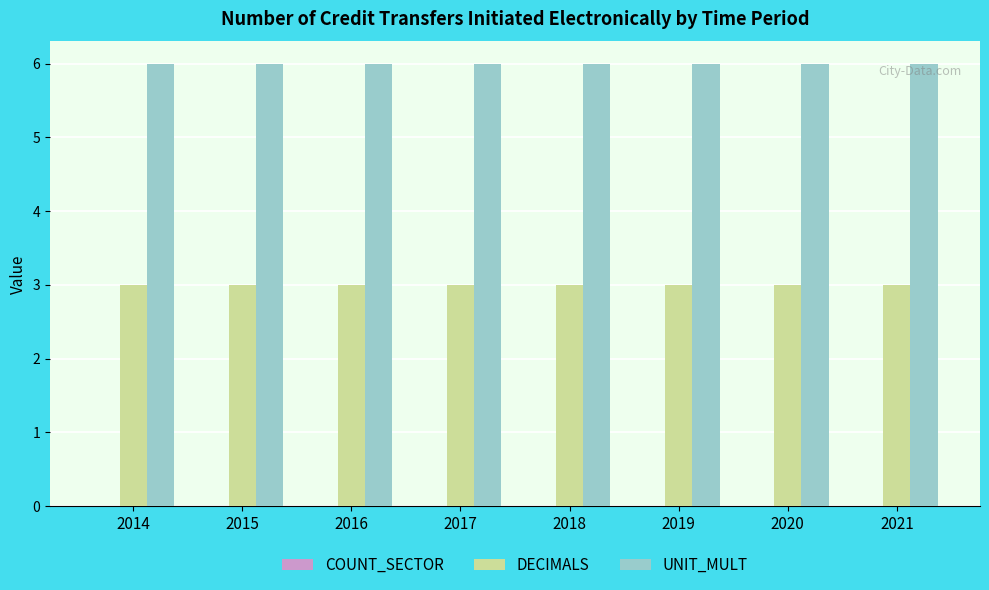

List the series in order of their peak value, lowest first.

DECIMALS, UNIT_MULT